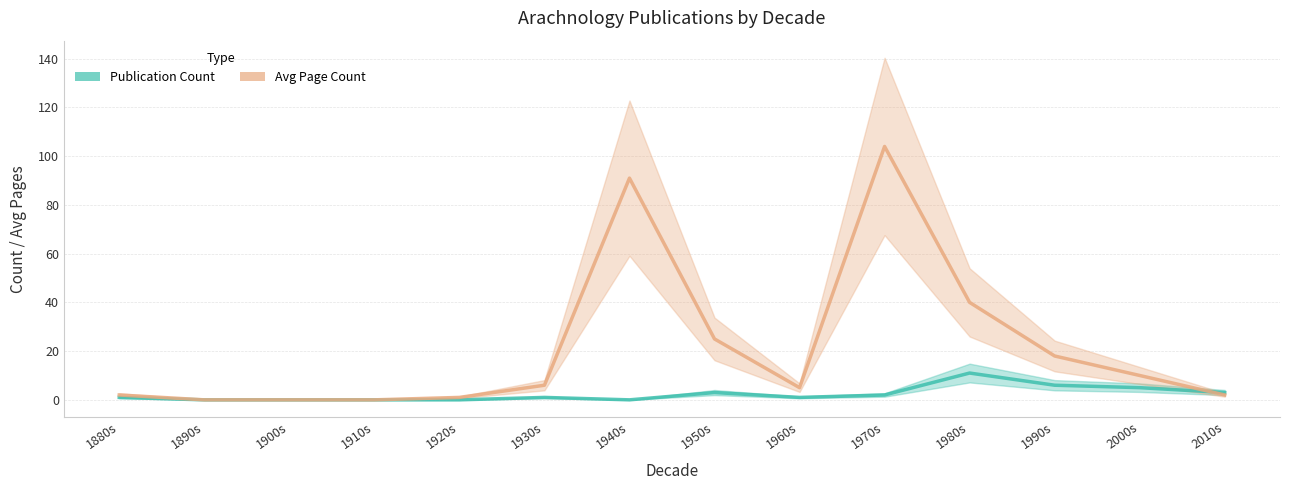

Between 1900s and 1930s, which series saw the biggest shift?

Avg Page Count